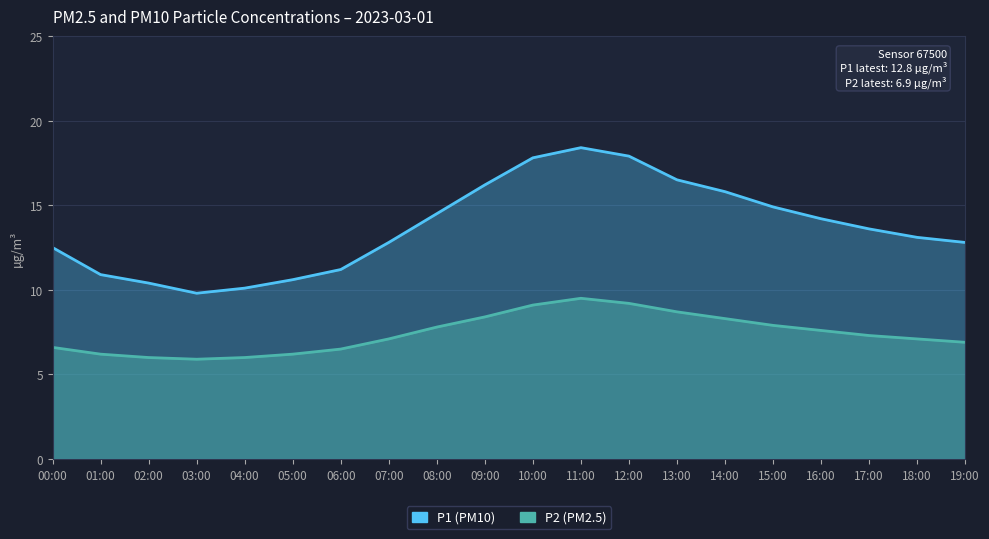

What is the average value of the P2 (PM2.5) series?

7.4